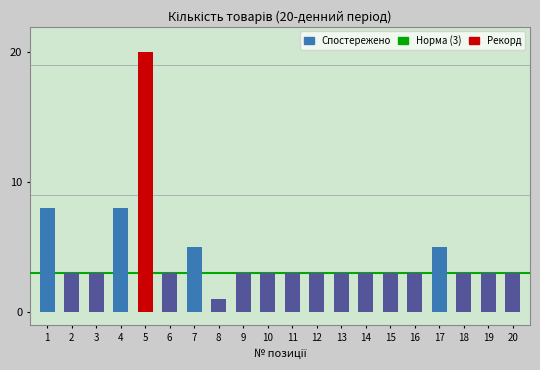

Does the chart contain stacked bars?

No